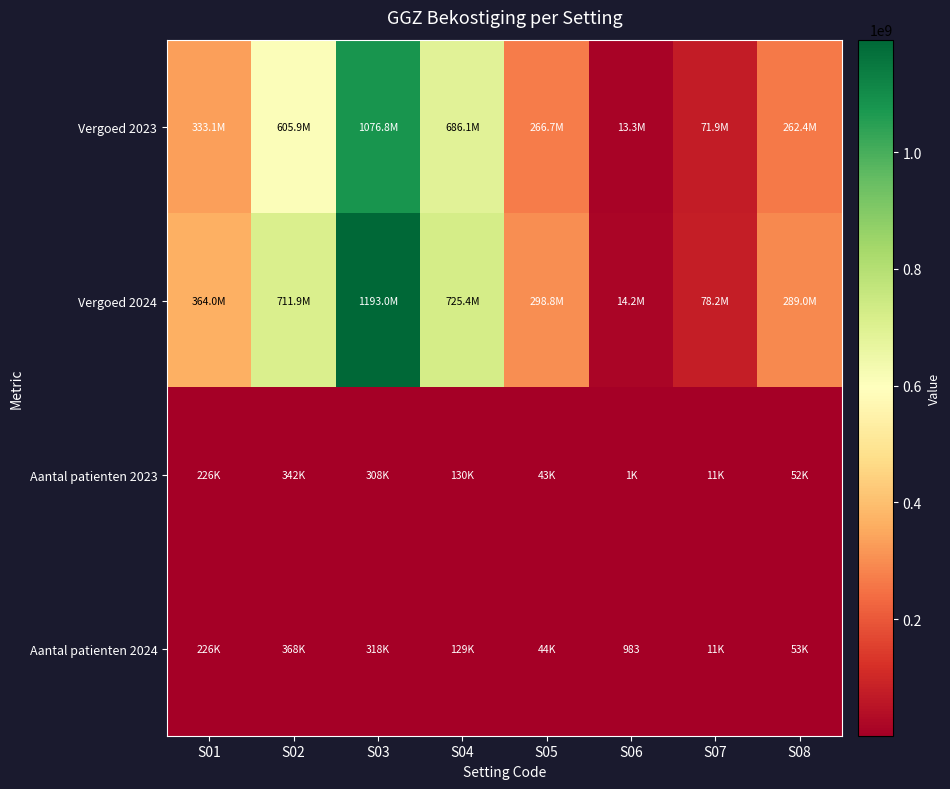

What is the minimum value shown in the chart?

983.0